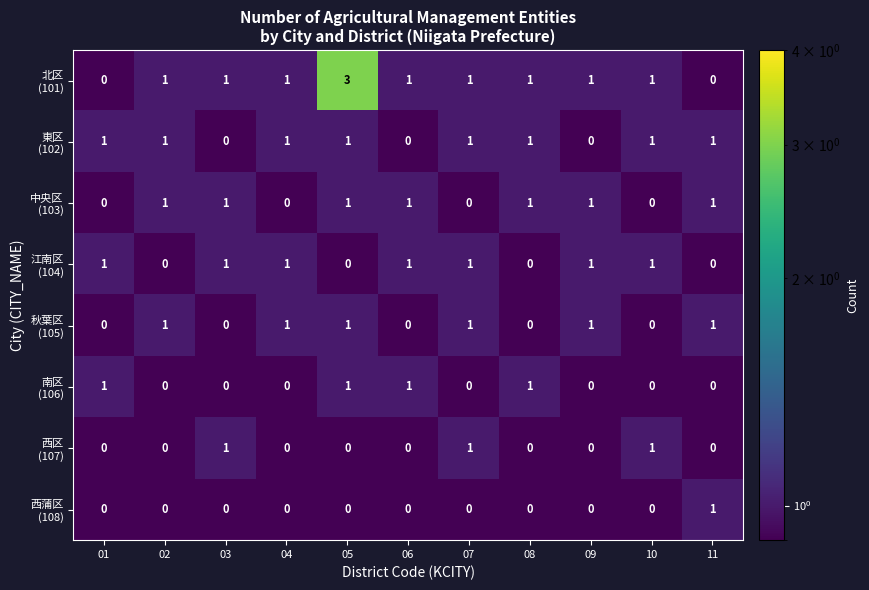

What is the maximum value shown in the chart?

3